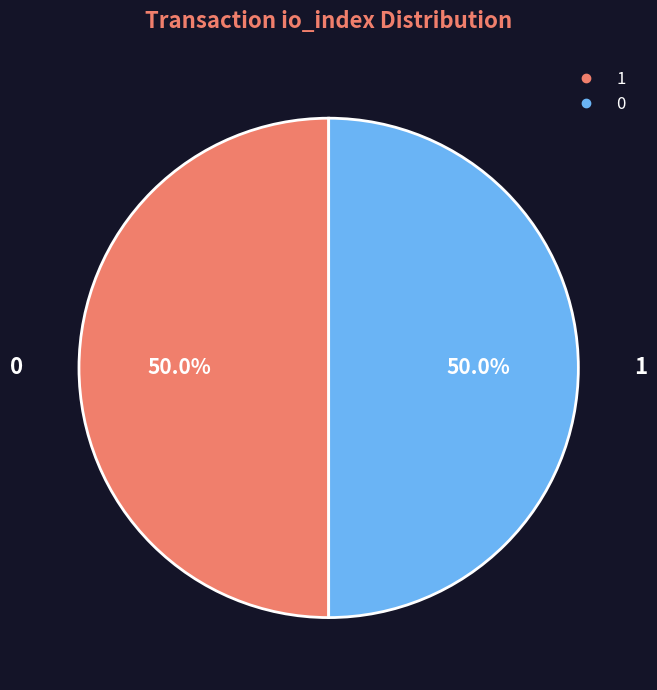

How many slices are in this pie chart?

2